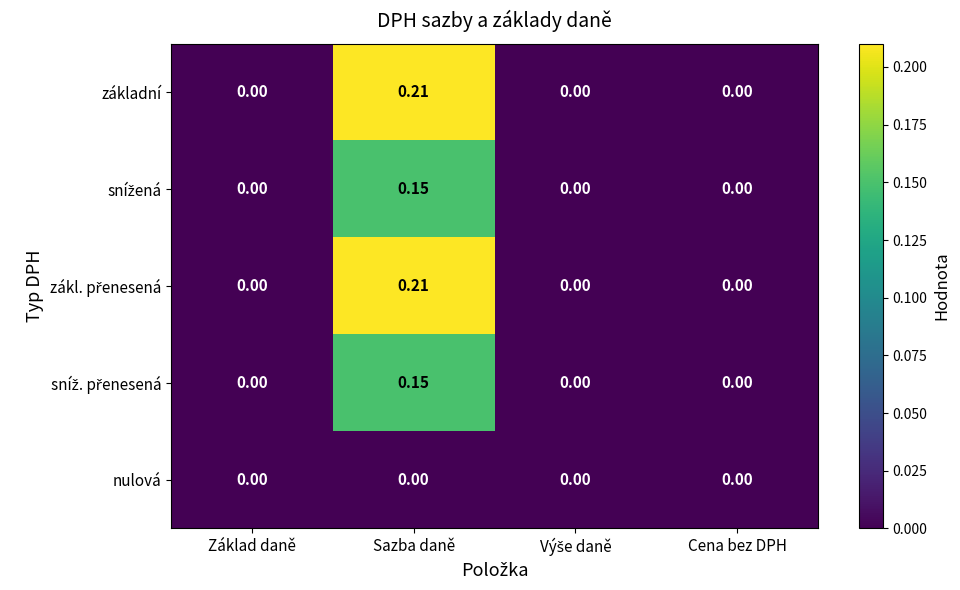

Which category has the highest value across all series?

Sazba daně